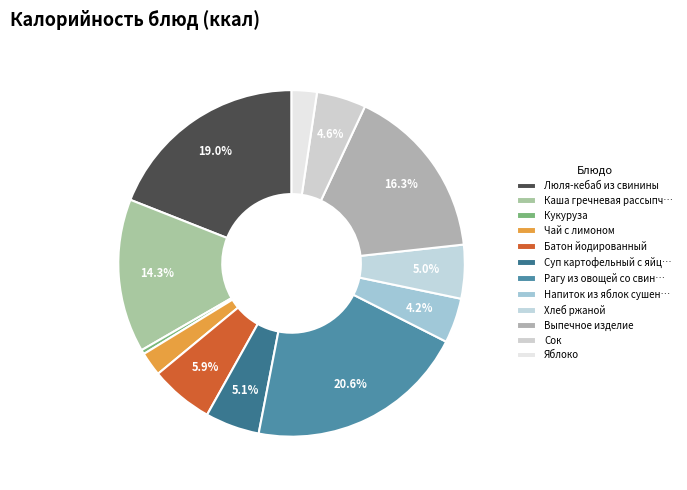

Is there any slice that represents more than half of the pie?

No